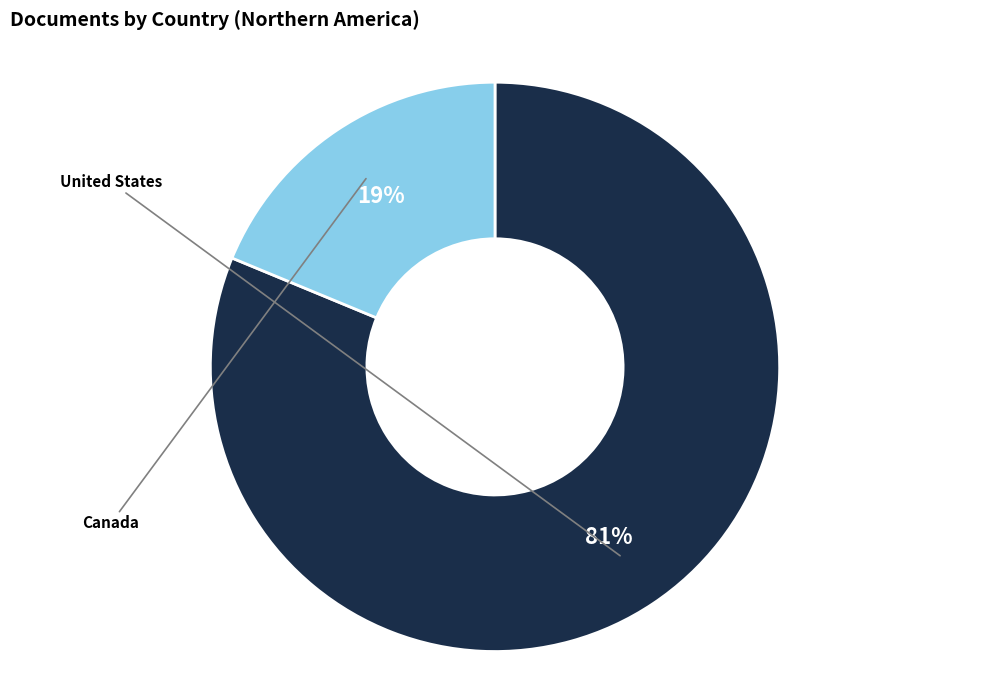

To the nearest percent, what portion does United States represent?

81%